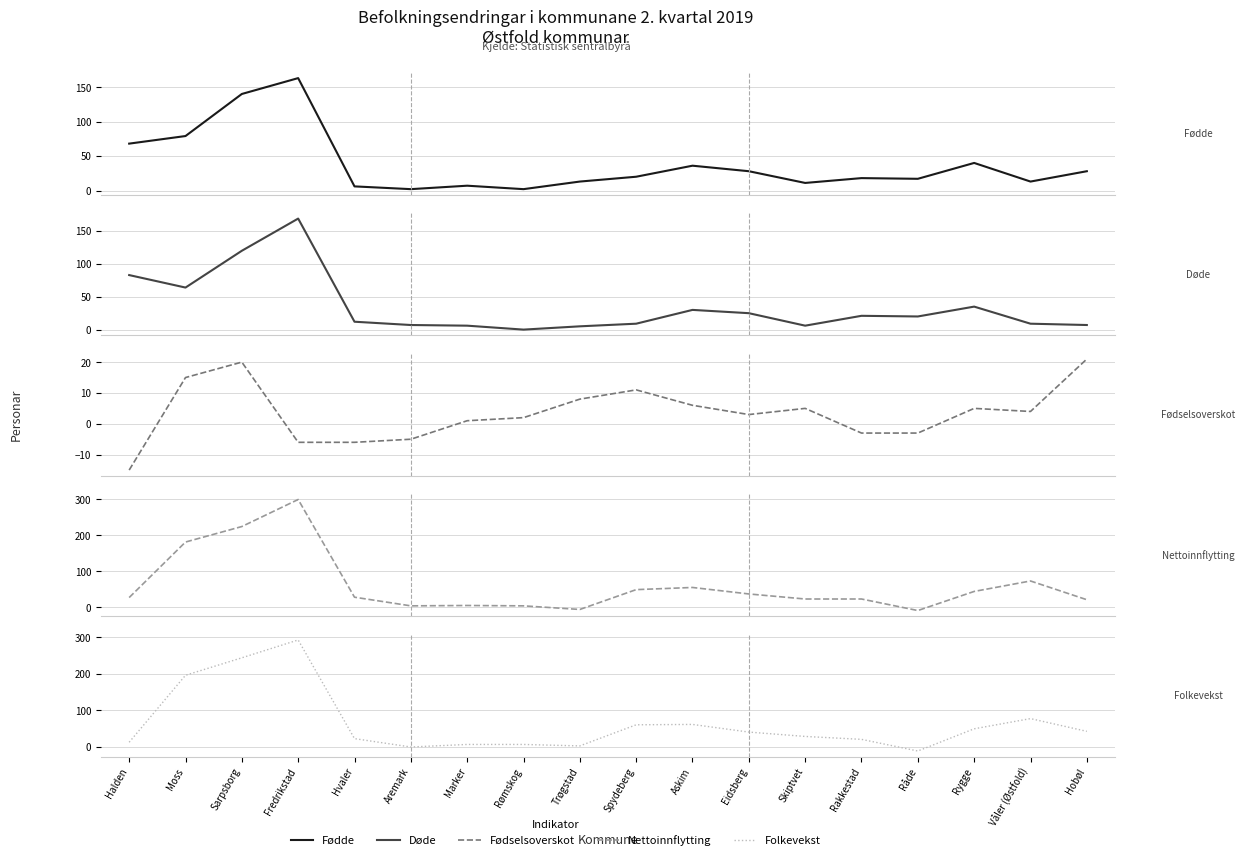

True or false: Døde has a value of 9 at Spydeberg.

True